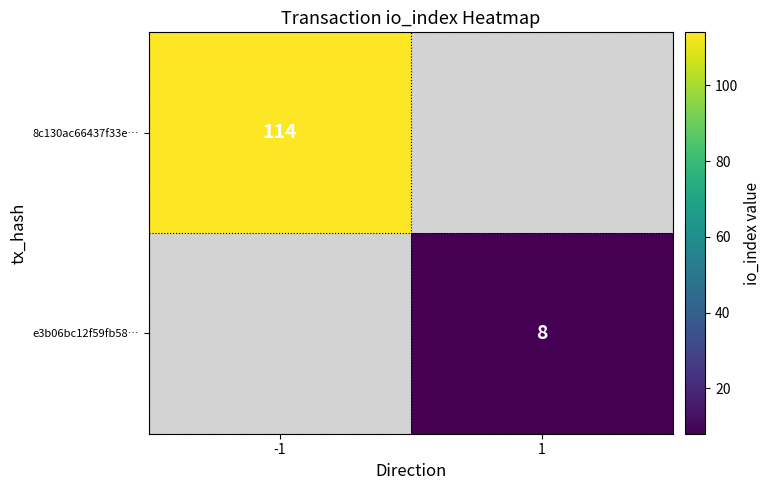

Is it true that e3b06bc12f59fb58… equals 8 at 1?

True